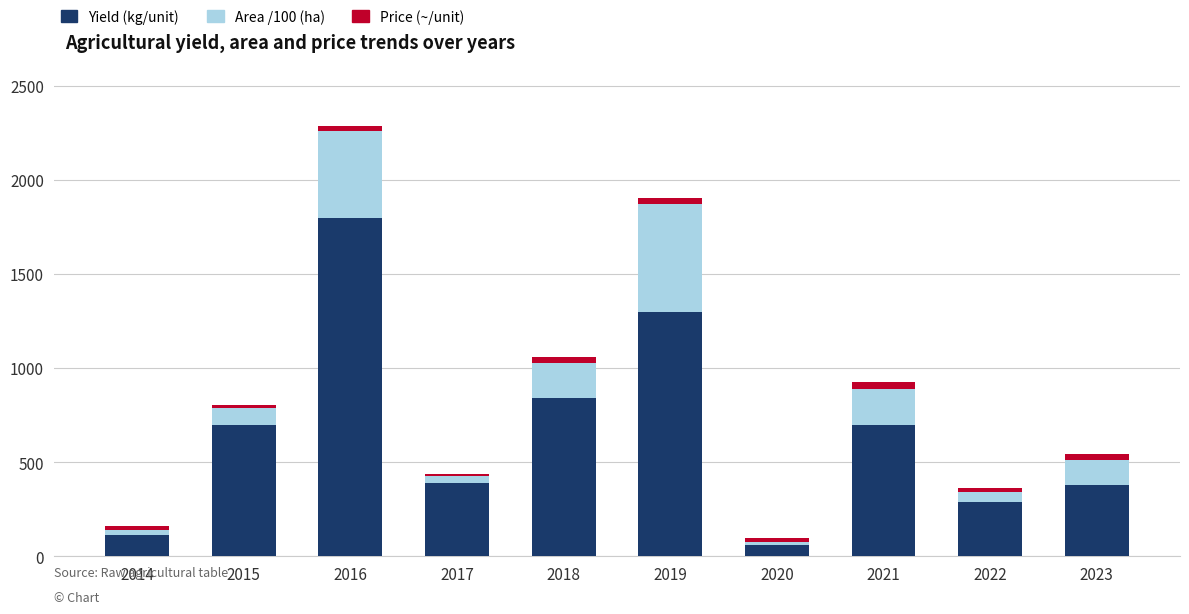

How many series are shown in this chart?

3